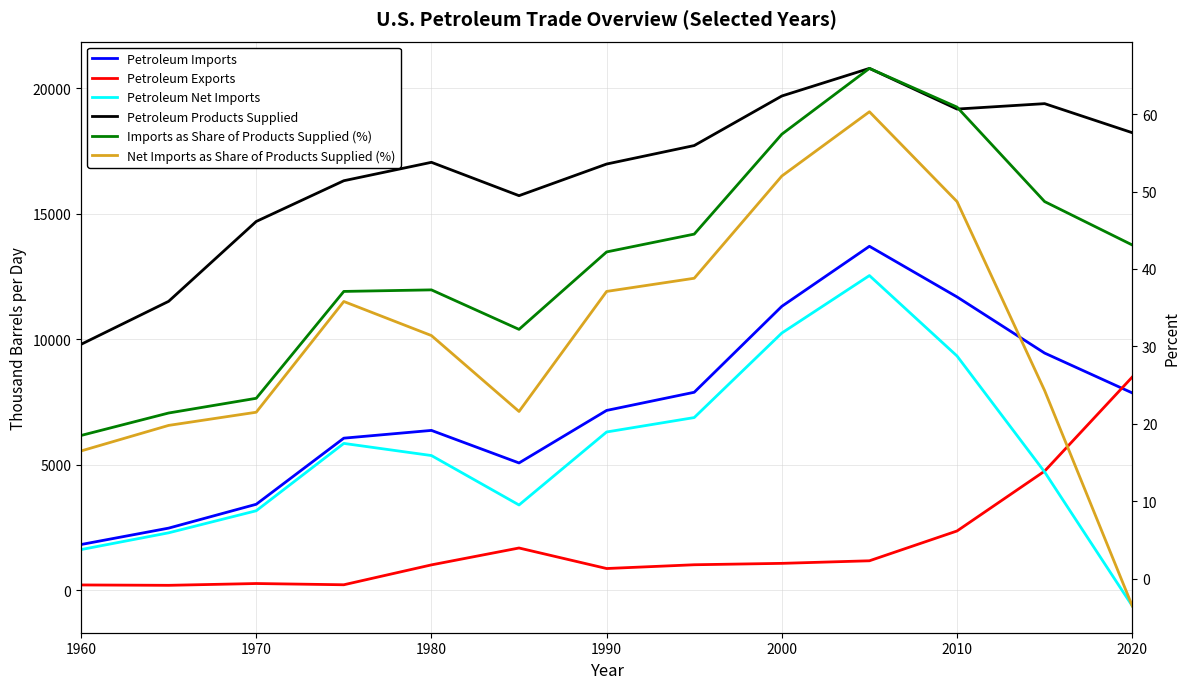

Which series has the widest spread of values?

Petroleum Net Imports